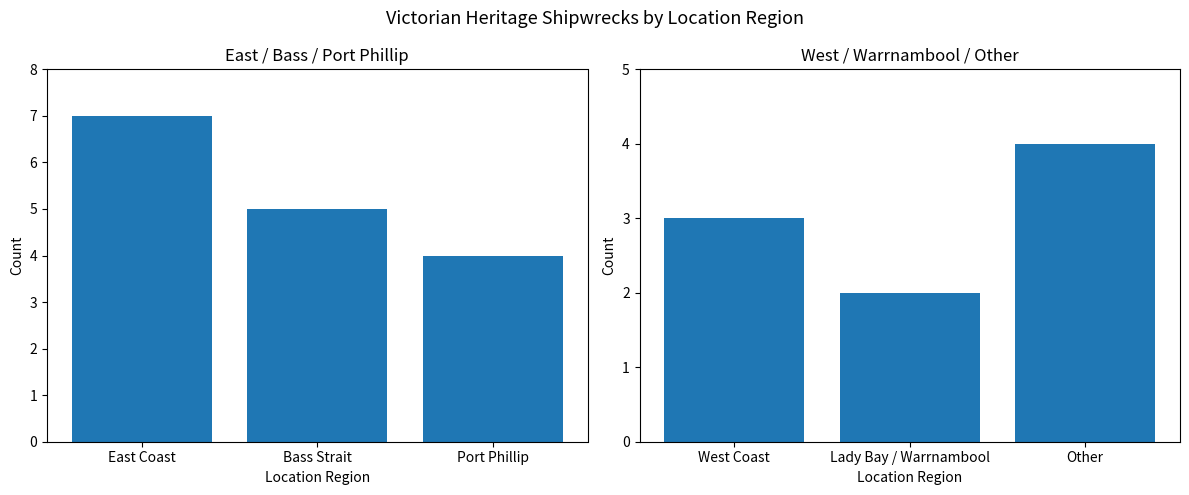

Is it true that Left Region equals 8 at Bass Strait?

False